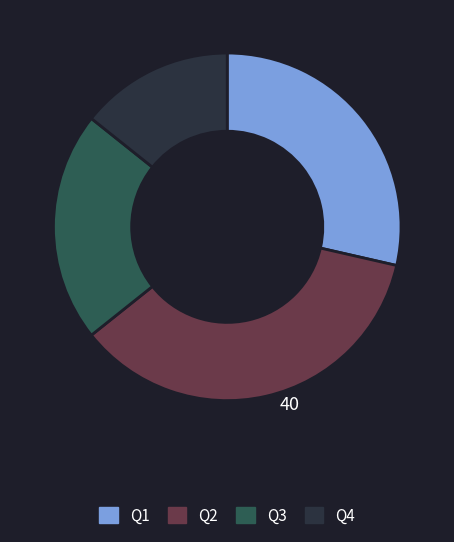

Is it true that Q2 is 36% of the pie?

True